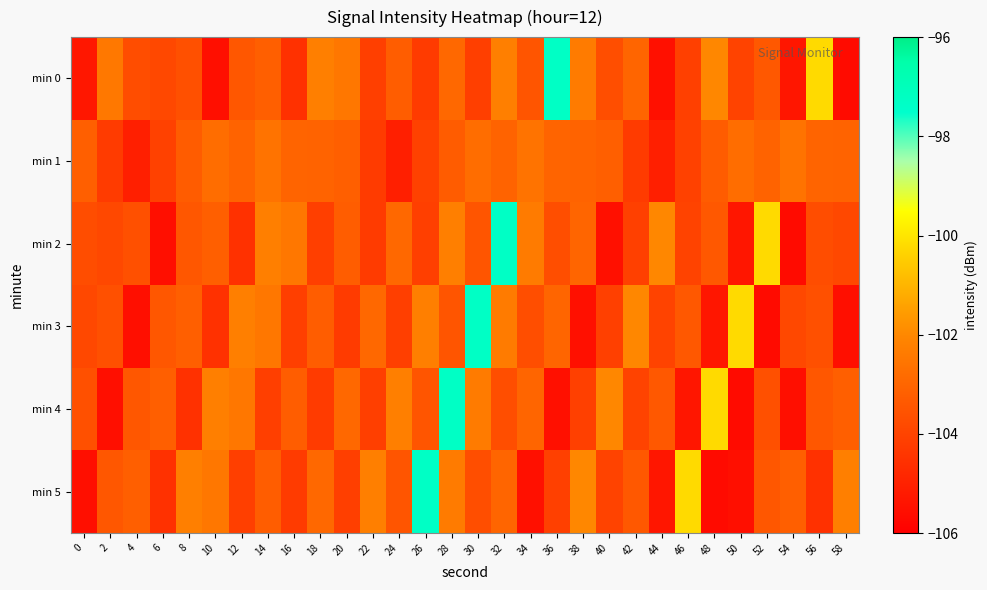

How many data points does each series have?

30